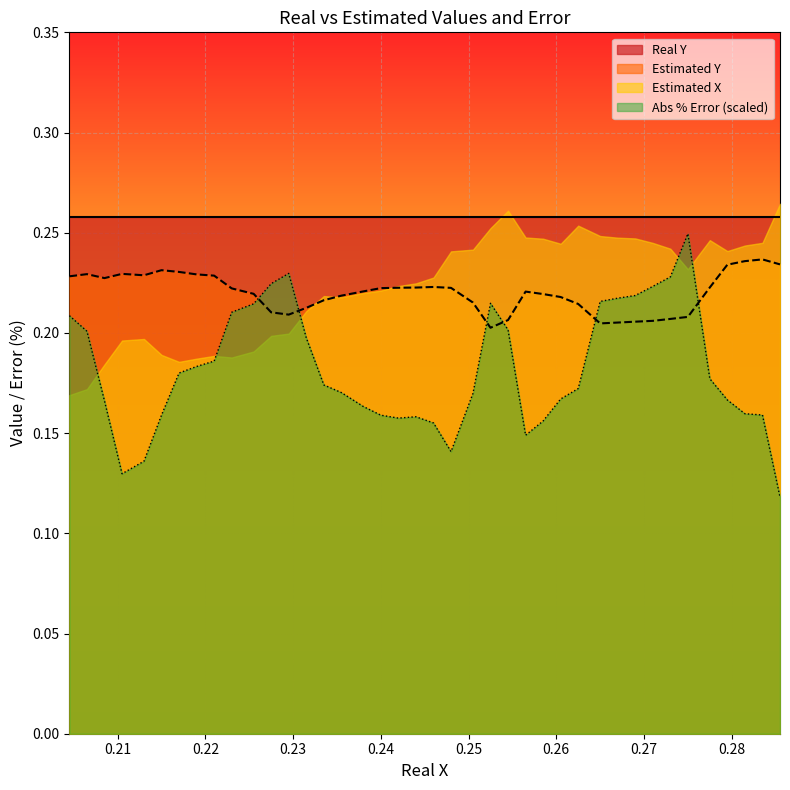

Count the Absolute Percentage Error values in the range 0 to 1.

40